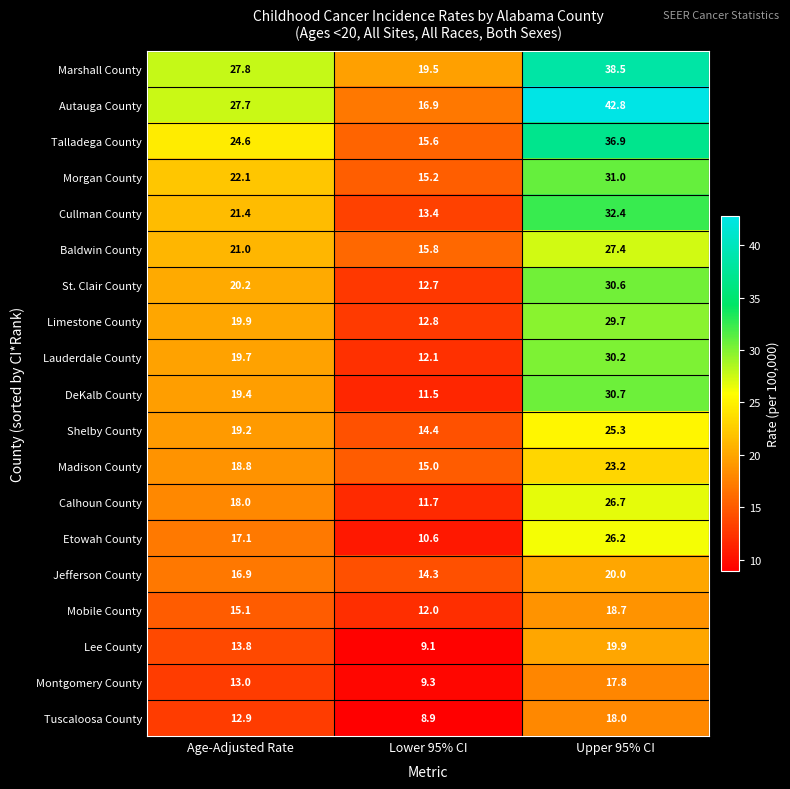

Rank the series by their maximum value, from lowest to highest.

Montgomery County, Tuscaloosa County, Mobile County, Lee County, Jefferson County, Madison County, Shelby County, Etowah County, Calhoun County, Baldwin County, Limestone County, Lauderdale County, St. Clair County, DeKalb County, Morgan County, Cullman County, Talladega County, Marshall County, Autauga County